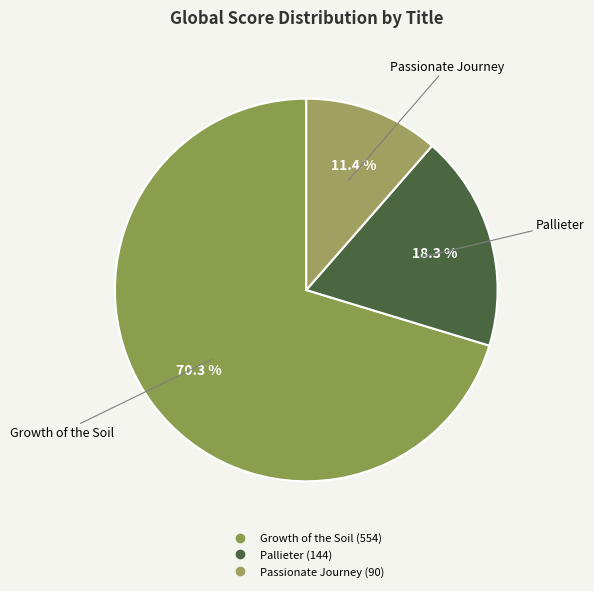

The Growth of the Soil slice represents 80% of the pie. True or false?

False